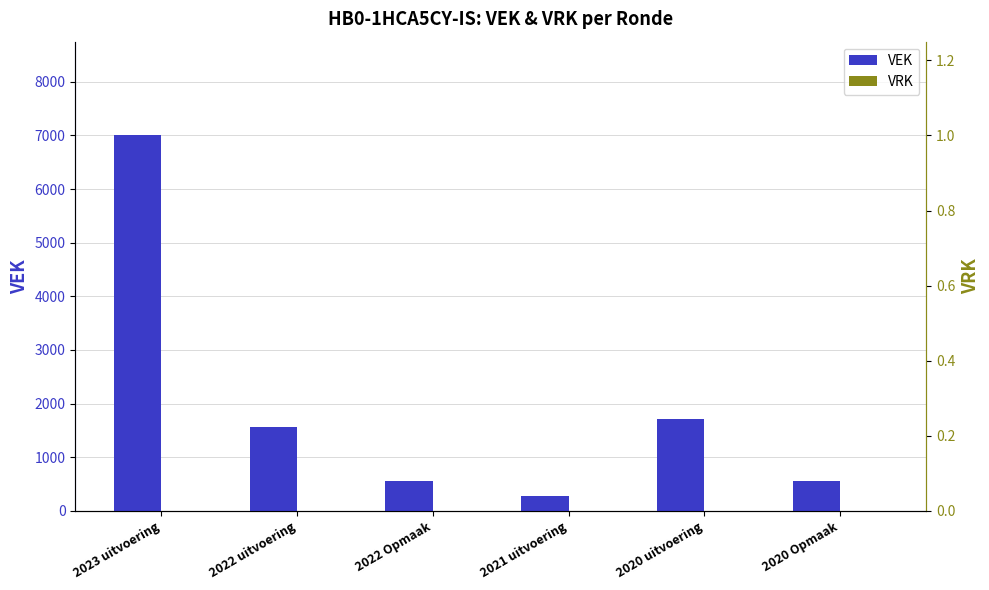

How many series are shown in this chart?

2